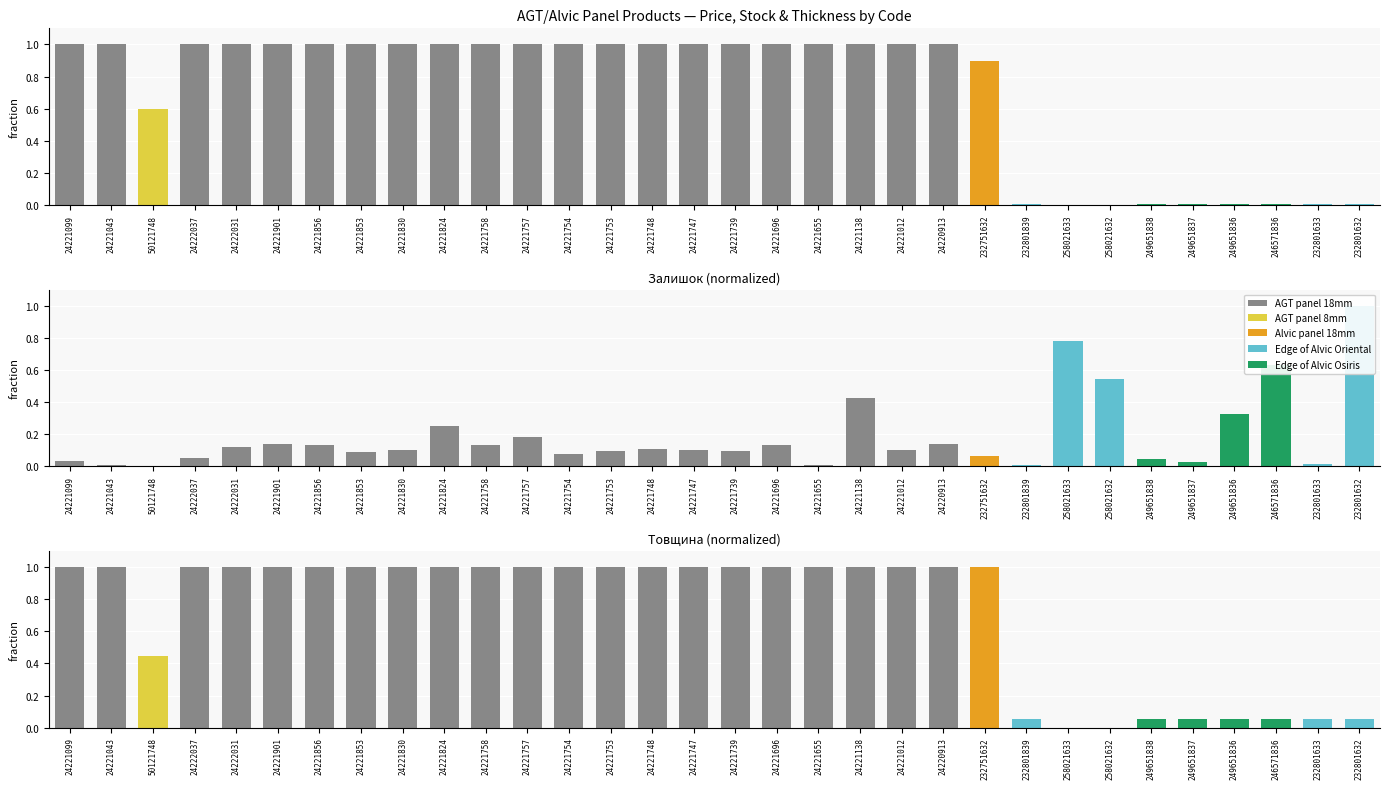

List the series in order of their peak value, lowest first.

Ціна, Залишок, Товщина